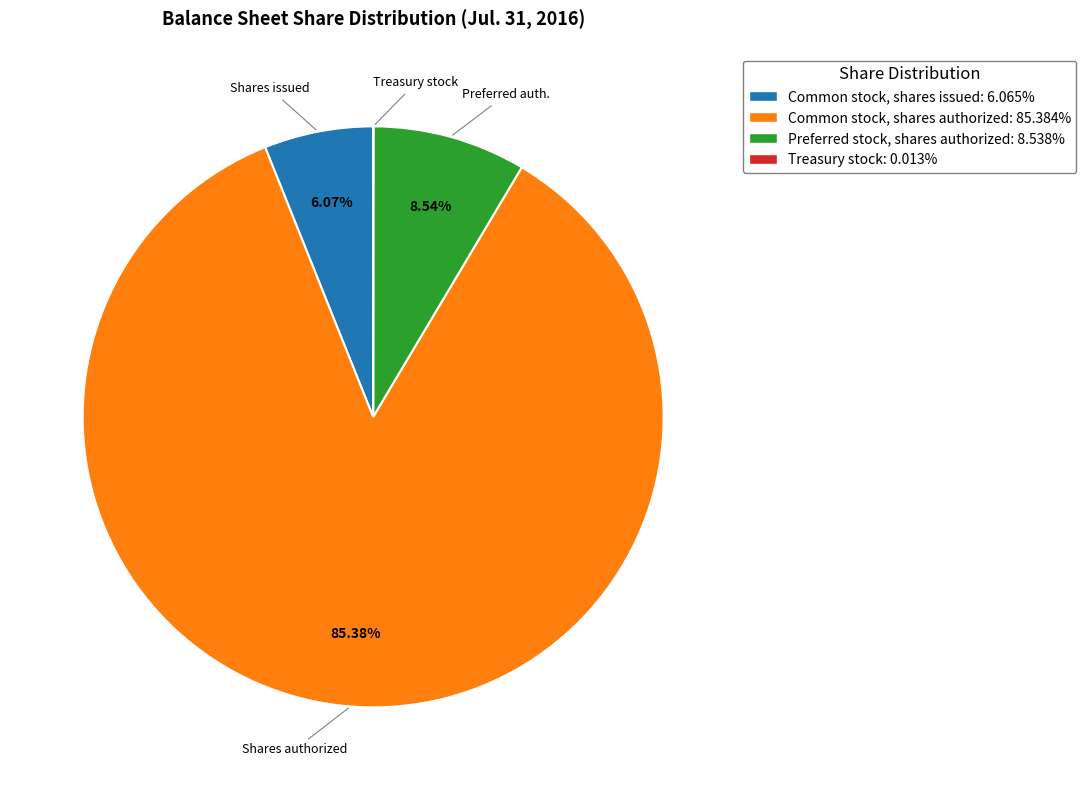

Approximately how many times larger is the value at Common stock, shares authorized: 85.384% compared to Preferred stock, shares authorized: 8.538%?

10.0